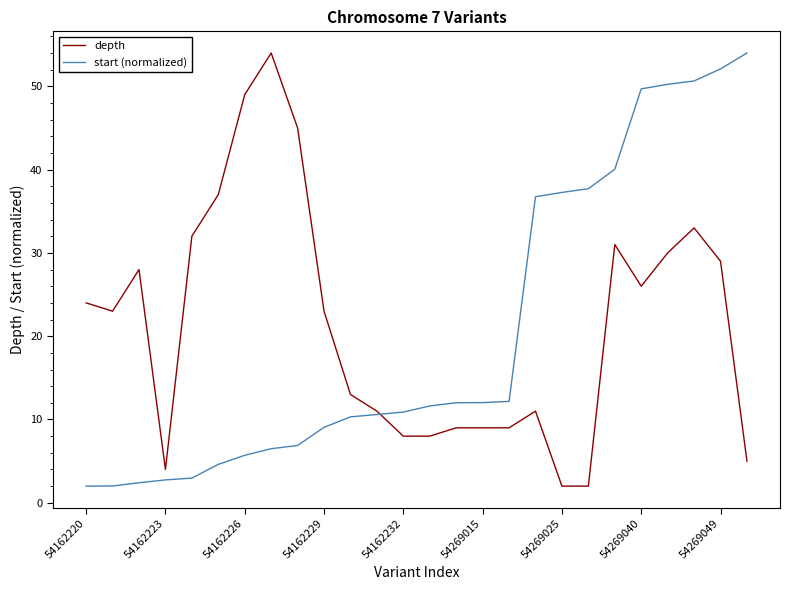

What is the maximum value for start (normalized)?

54.0